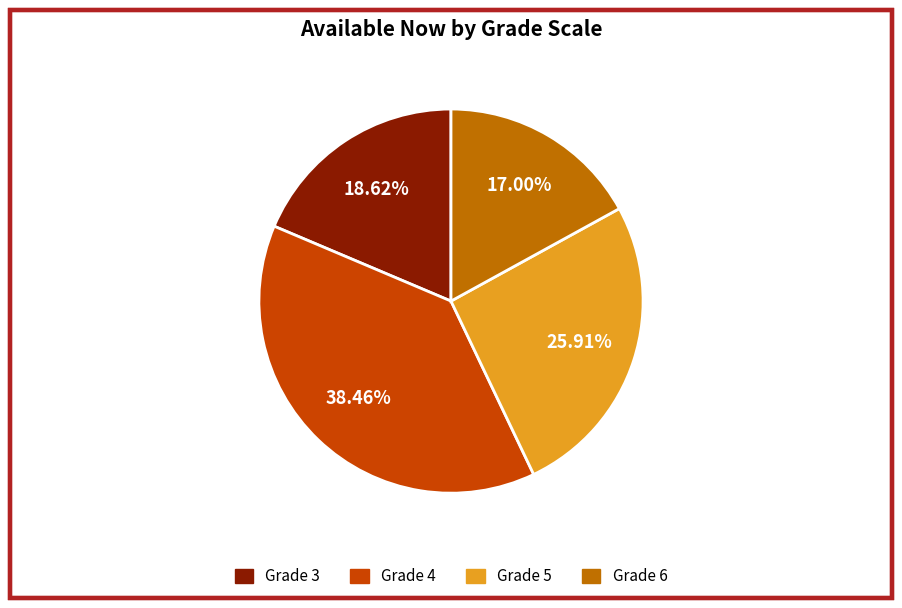

Does Grade 6 represent more than half of the total?

No